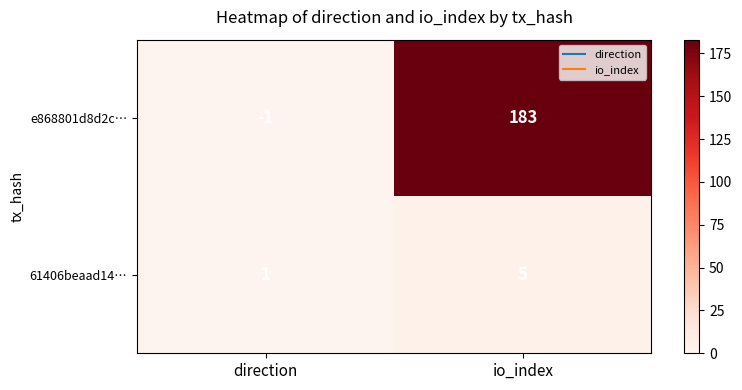

Where is 61406beaad14… nearest to the value 3?

direction